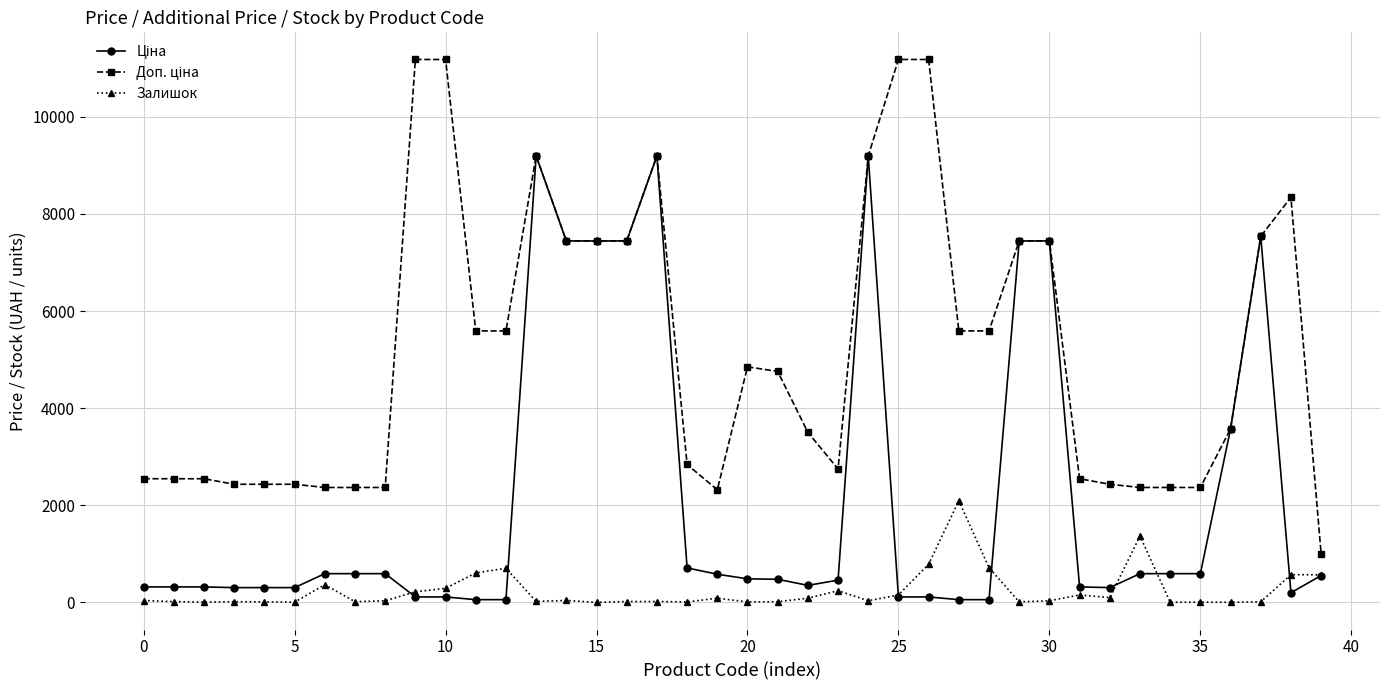

Count the number of data series in this chart.

3